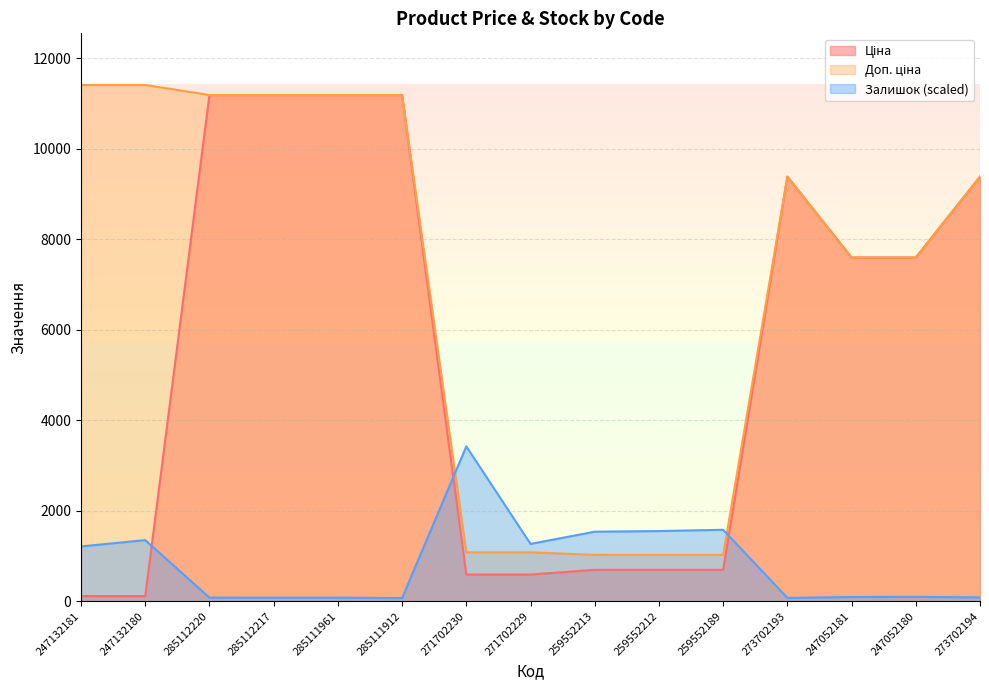

What is the minimum value for Залишок?

69.9